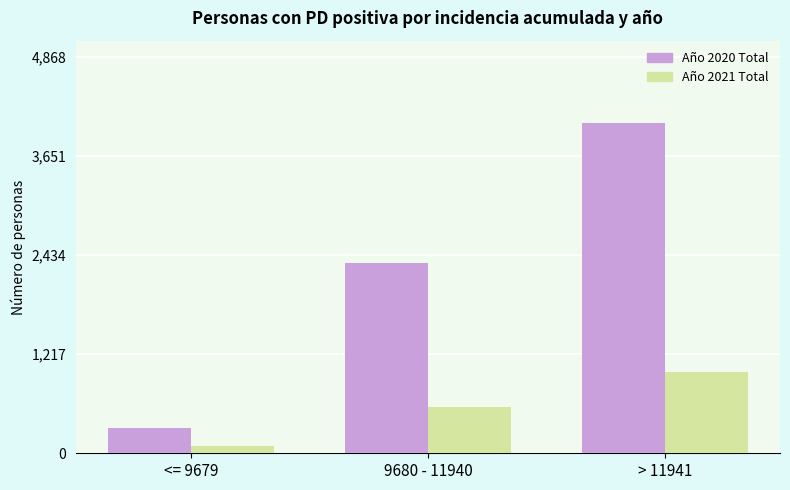

What is the spread (max minus min) of values at <= 9679?

220